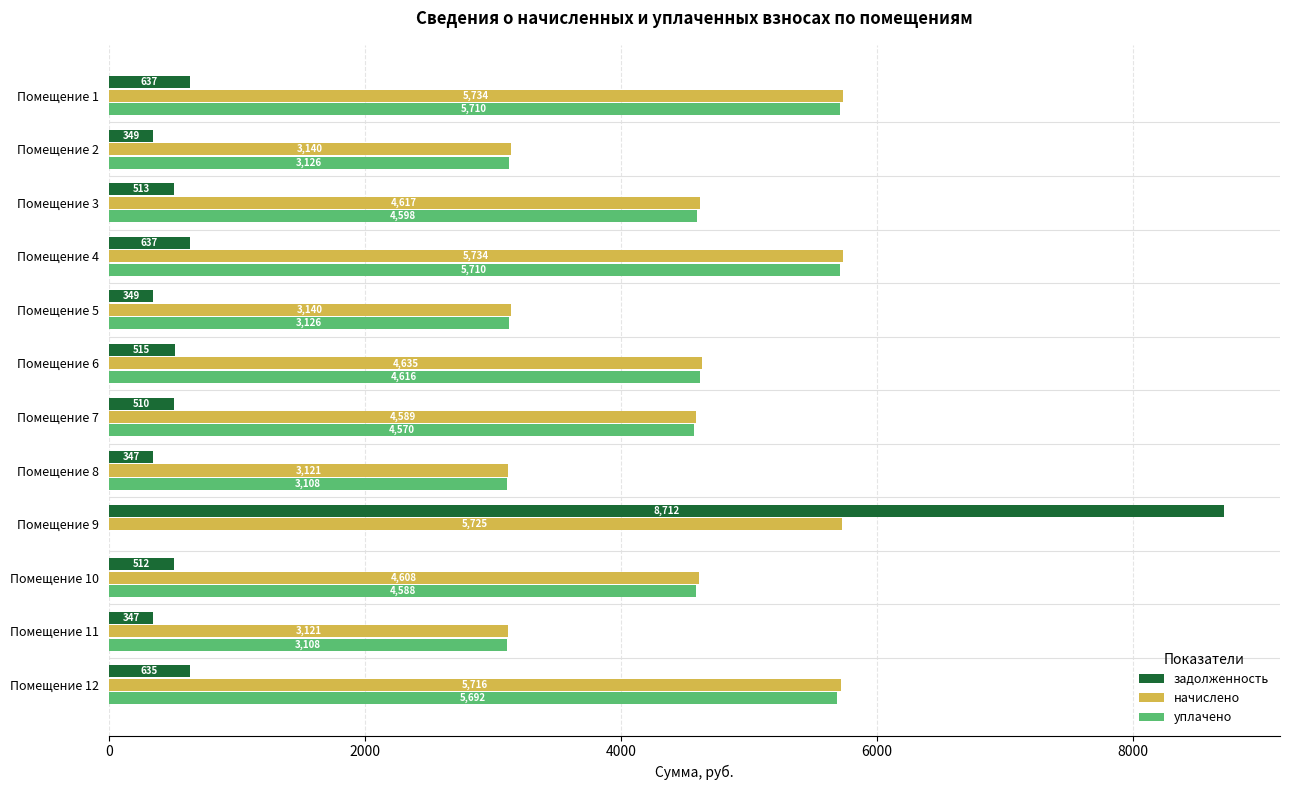

What are all the series names shown in the legend?

задолженность, начислено, уплачено